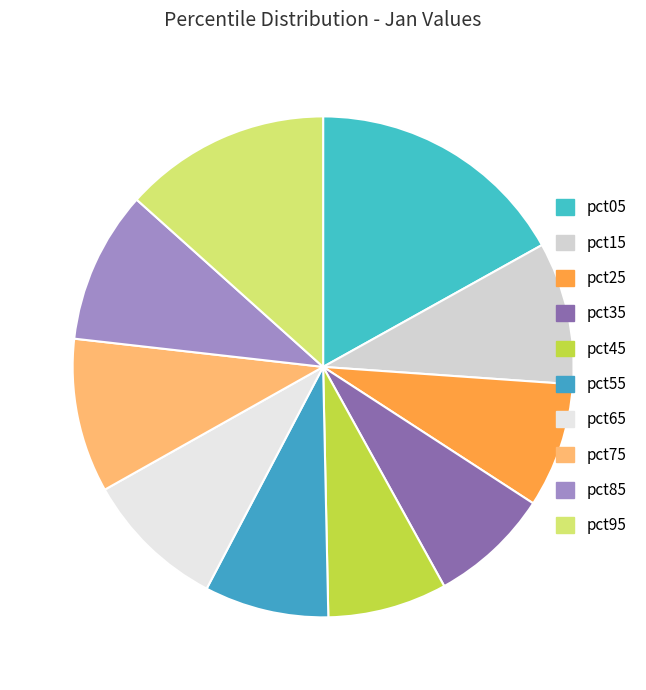

Count the number of slices in the pie.

10